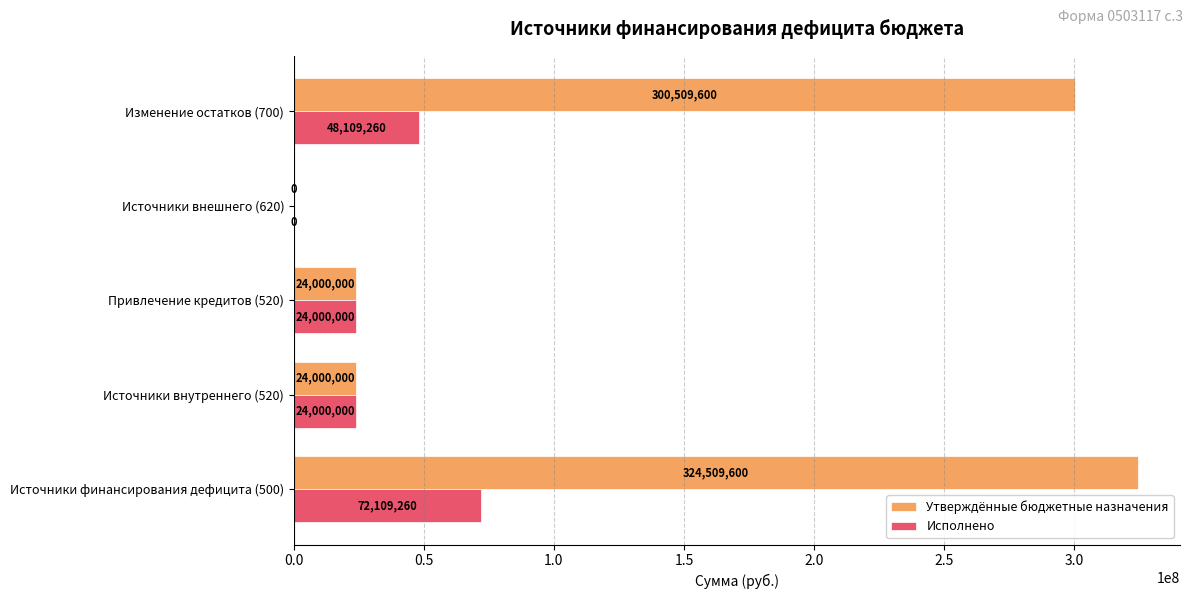

Is it true that Утверждённые бюджетные назначения equals 24000000.0 at Источники внутреннего (520)?

True